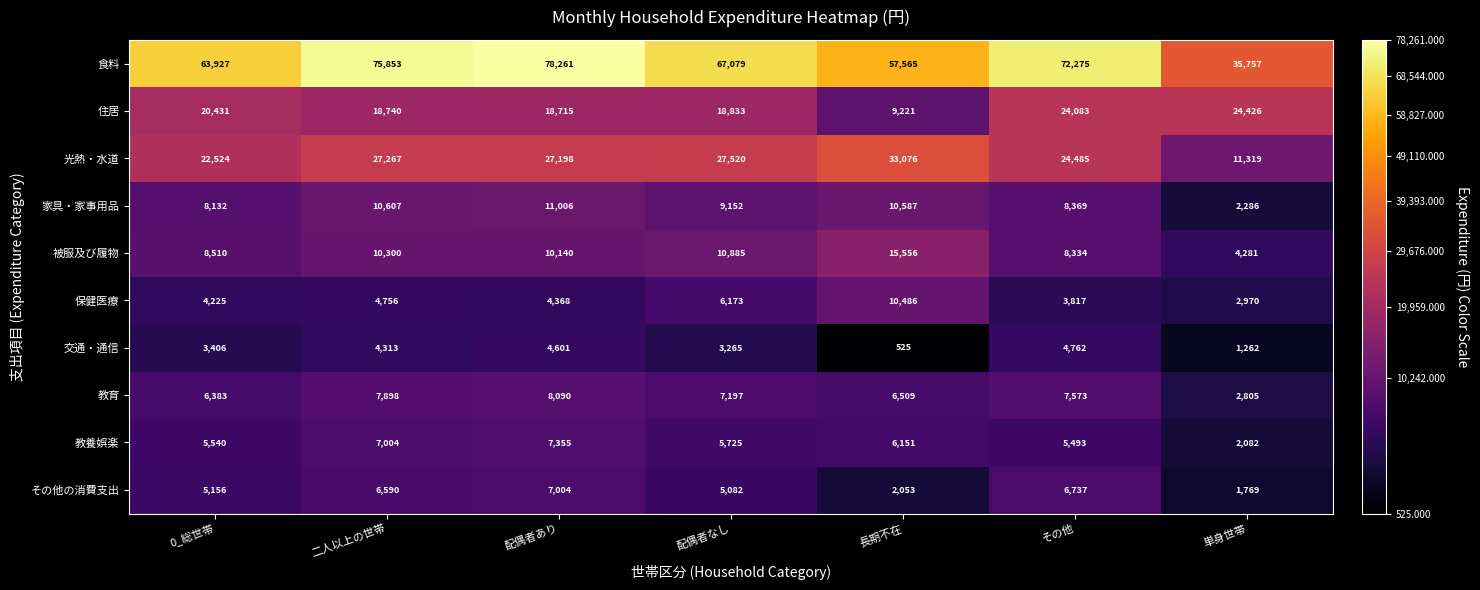

The value of 教育 at 単身世帯 is 2805. True or false?

True